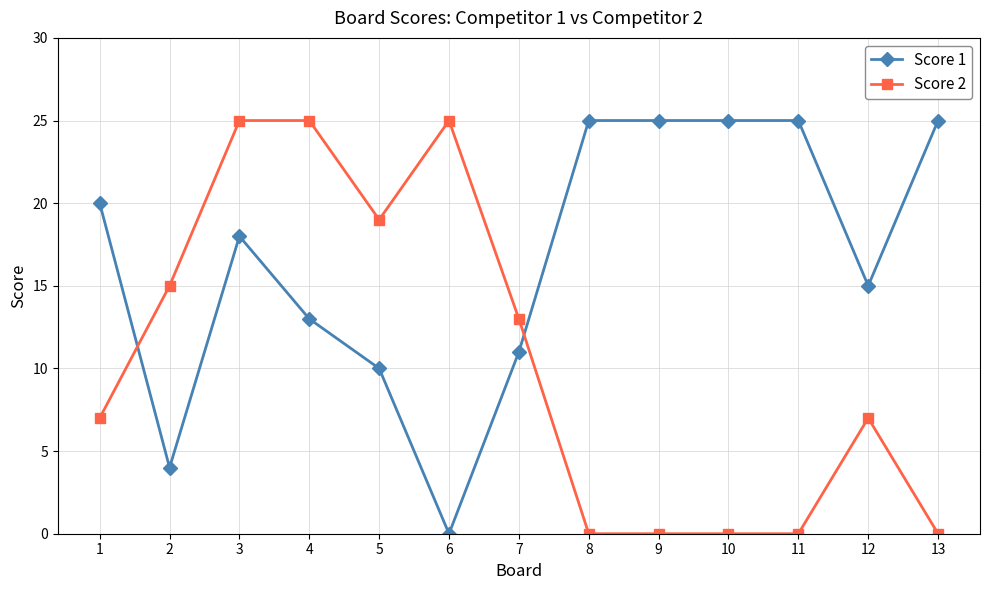

Between 6 and 7, which series saw the biggest shift?

Score 2